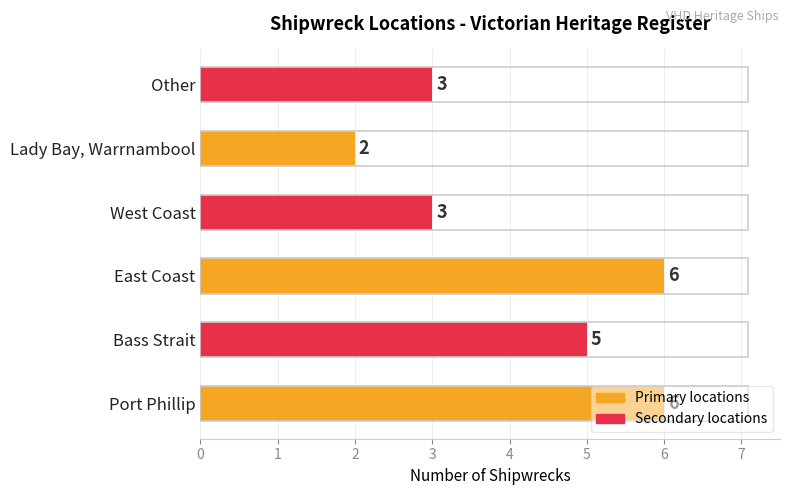

Count the values in the range 3 to 6.

5